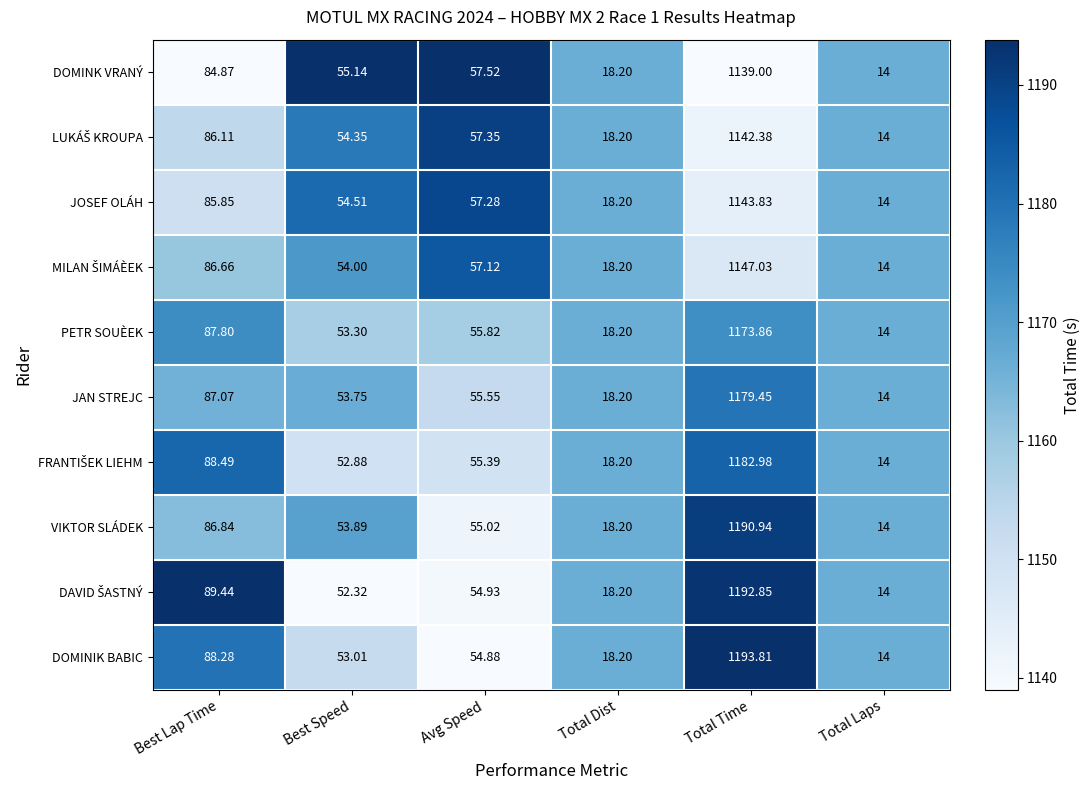

List the labels in order of VIKTOR SLÁDEK value, largest first.

Total Time, Best Lap Time, Avg Speed, Best Speed, Total Dist, Total Laps